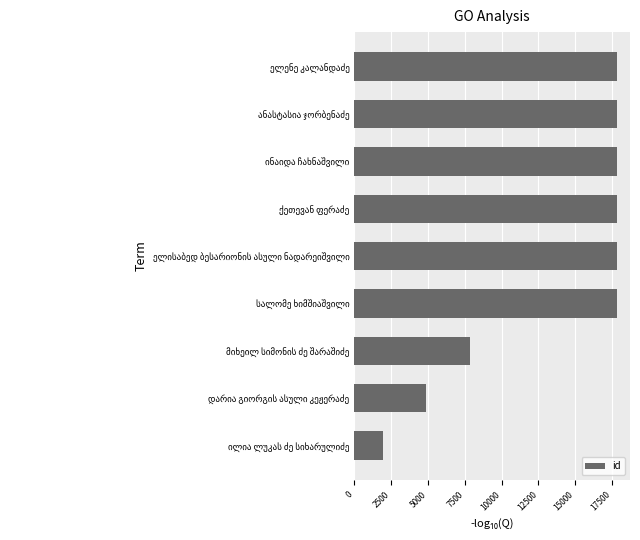

What is the minimum value shown in the chart?

1950